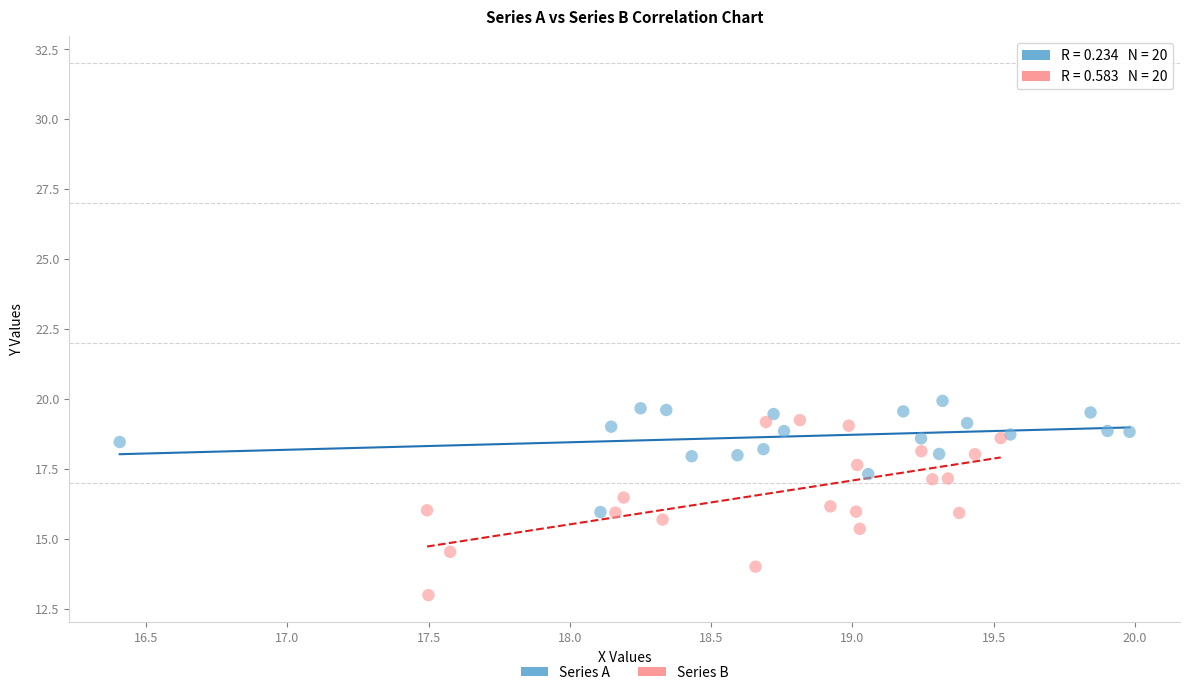

Which series contains the lowest Y value?

Series B